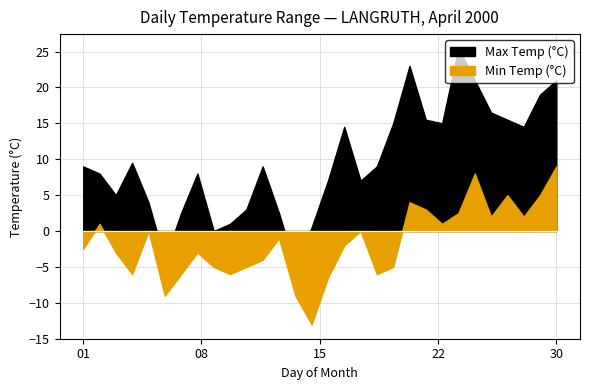

Count the number of data series in this chart.

2